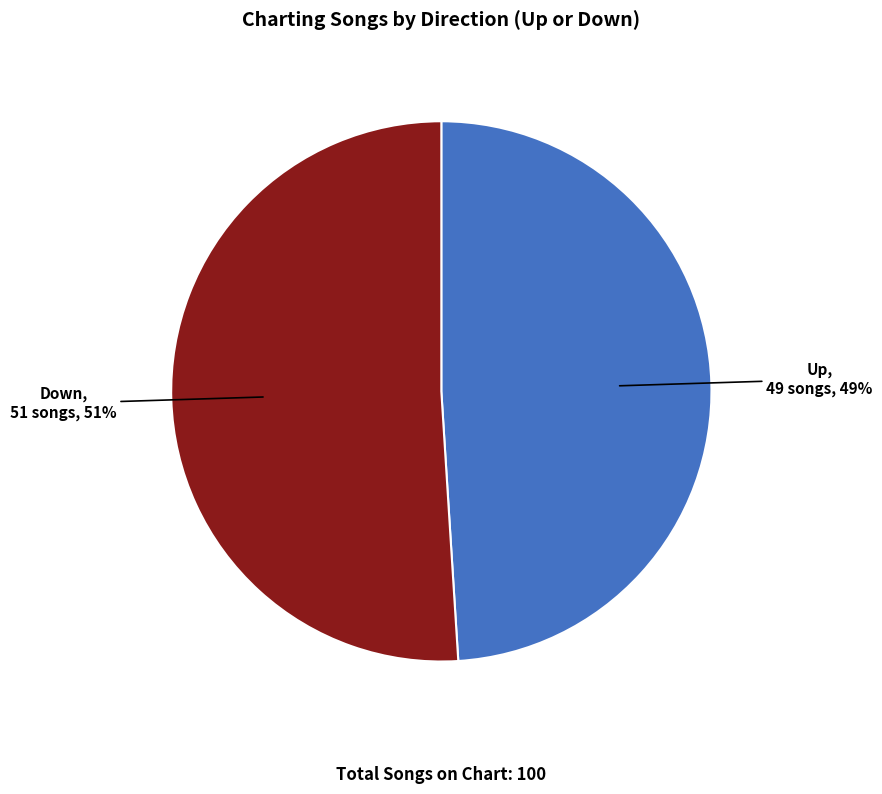

Does any single category account for the majority?

Yes